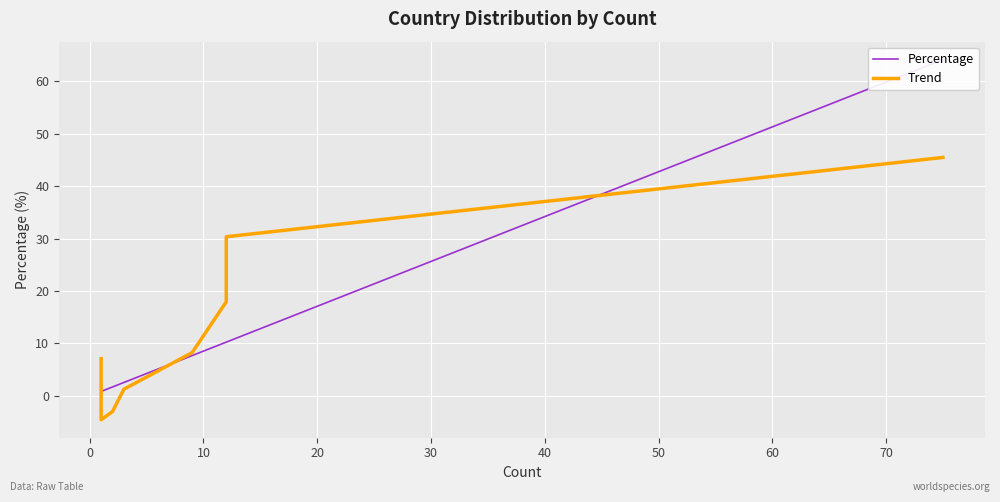

List the series in order of their peak value, highest first.

Percentage, Trend